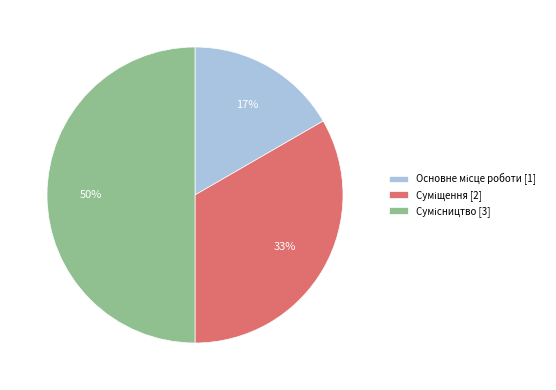

To the nearest percent, what is the difference between the largest and smallest slice percentages?

33%